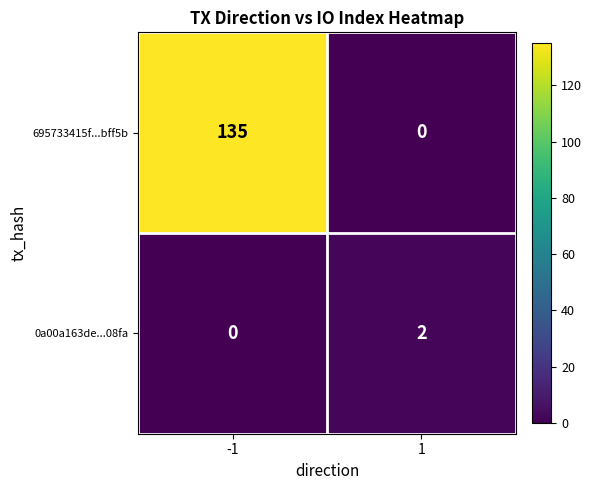

List the series in order of their peak value, highest first.

695733415f...bff5b, 0a00a163de...08fa